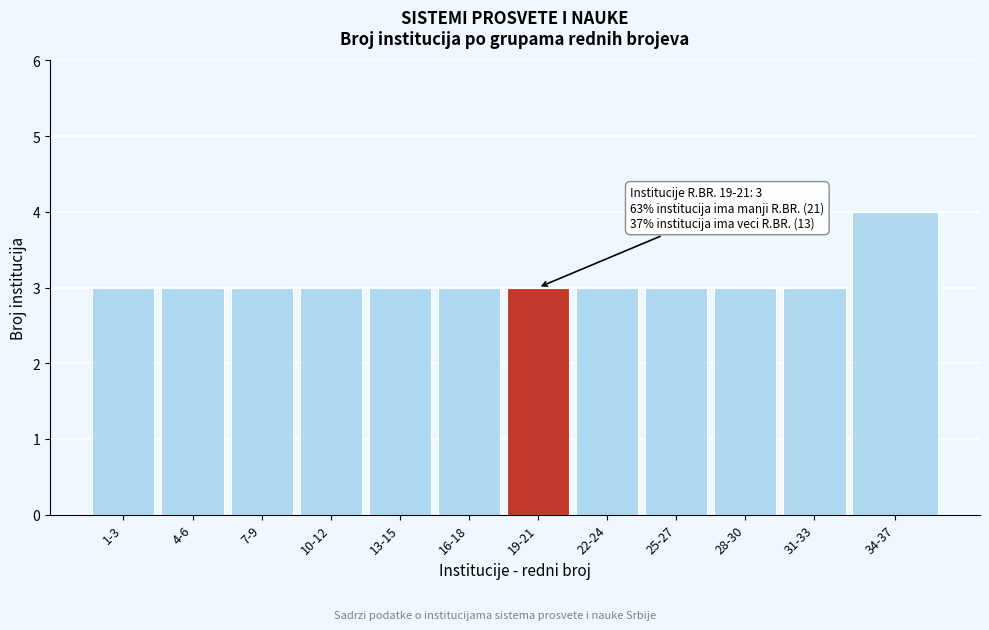

Reading right to left, what are all the values shown in this chart?

4	3	3	3	3	3	3	3	3	3	3	3